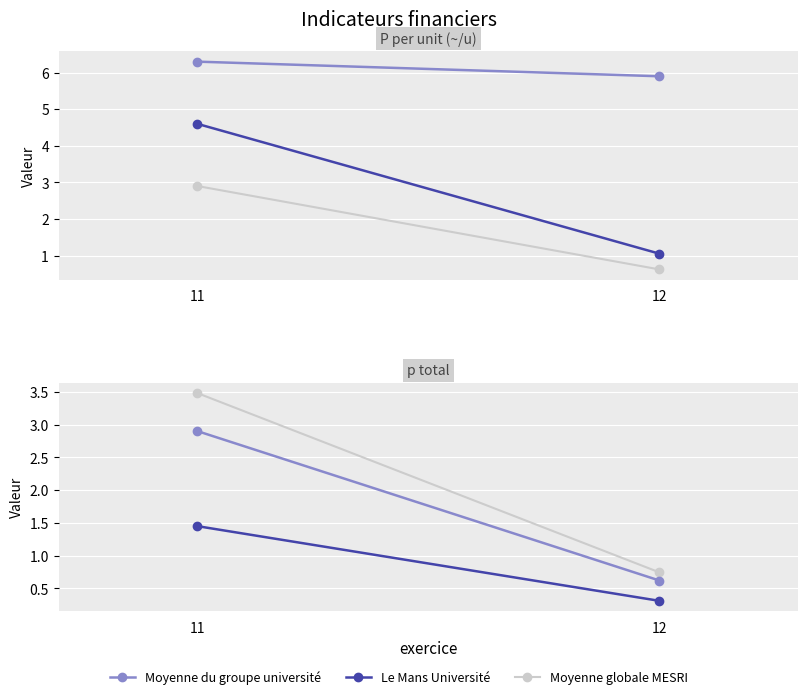

True or false: Moyenne globale MESRI has a value of 0.7 at 12.

True